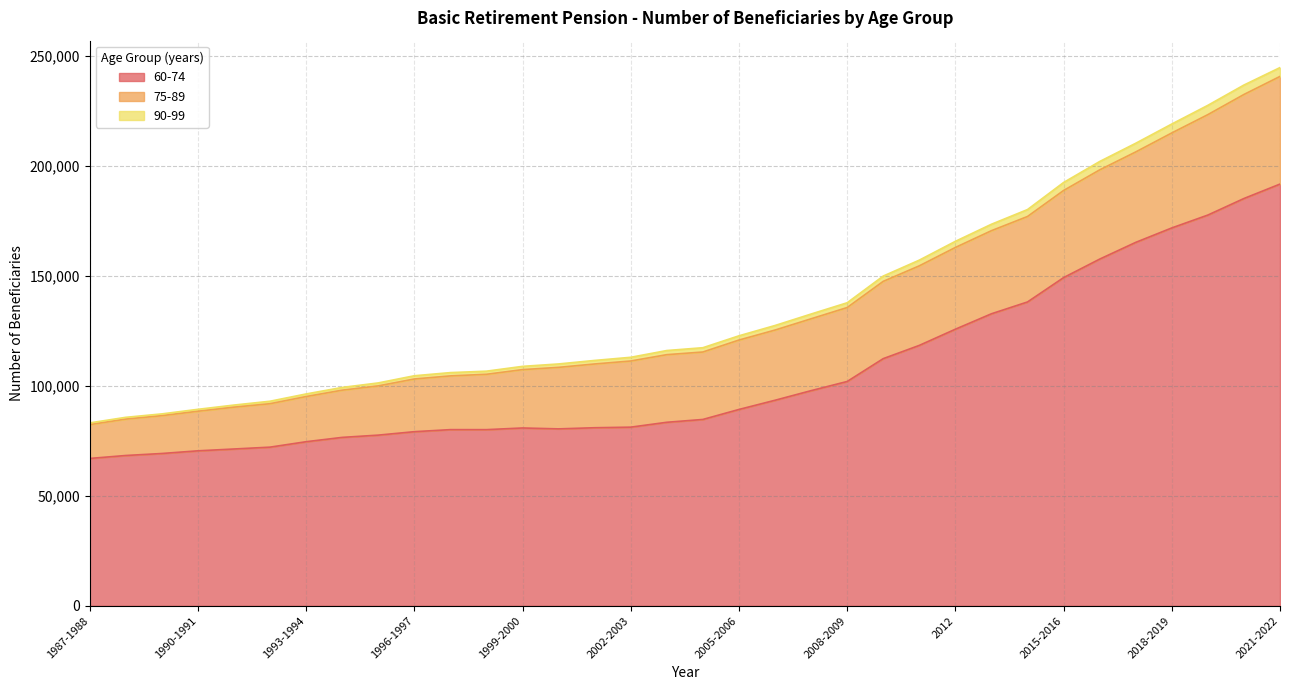

Rank the categories by 90-99 value from lowest to highest.

1987-1988, 1988-1989, 1989-1990, 1990-1991, 1991-1992, 1992-1993, 1993-1994, 1994-1995, 1995-1996, 1996-1997, 1997-1998, 1998-1999, 1999-2000, 2000-2001, 2001-2002, 2002-2003, 2003-2004, 2004-2005, 2005-2006, 2006-2007, 2007-2008, 2008-2009, 2010, 2011, 2012, 2013, 2014, 2015-2016, 2016-2017, 2017-2018, 2018-2019, 2019-2020, 2020-2021, 2021-2022